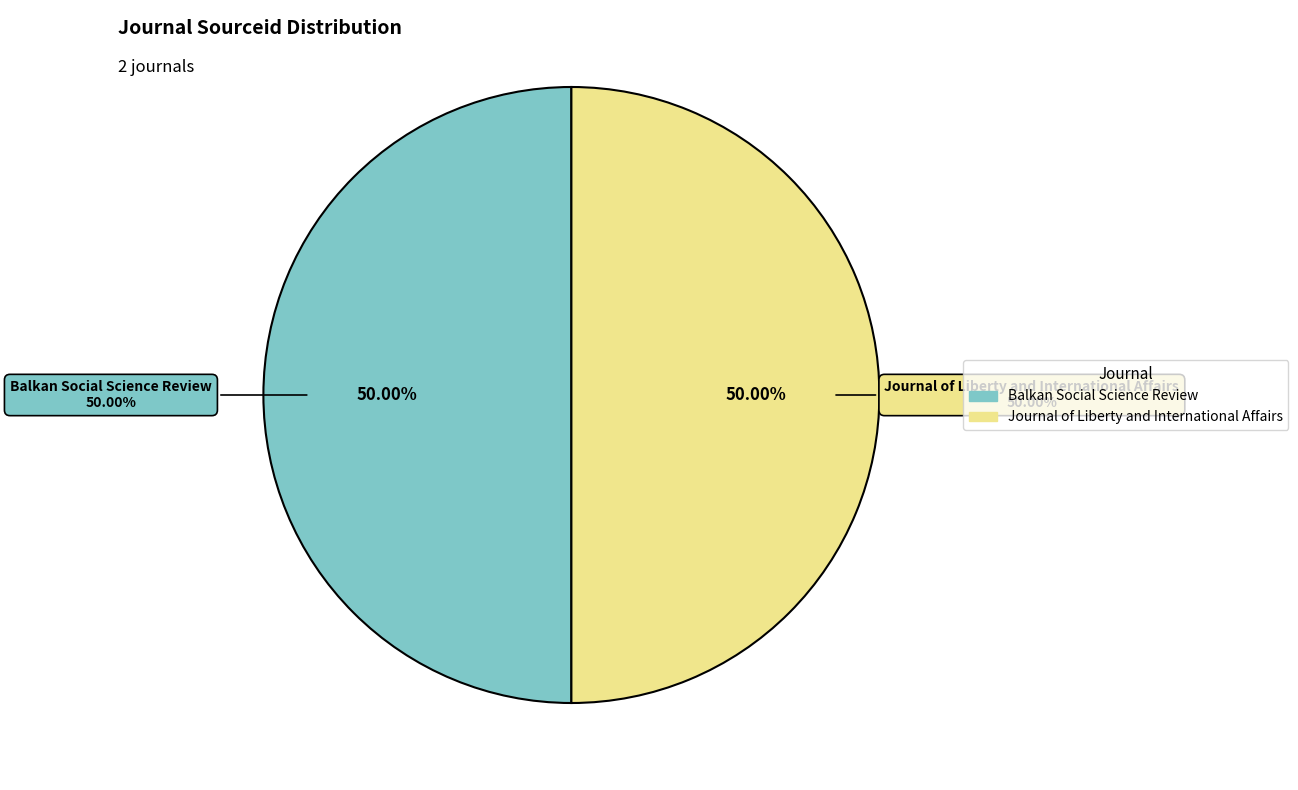

To the nearest percent, what percentage of the pie is Journal of Liberty and International Affairs?

50%